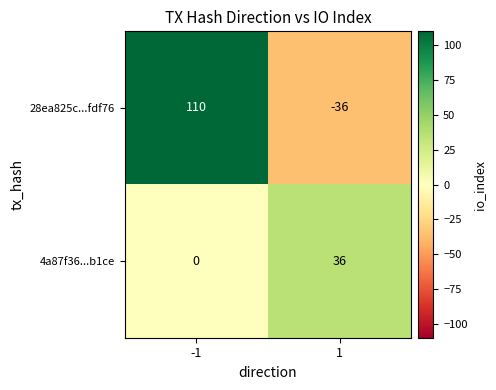

Reading right to left, list all the values displayed in this chart.

28ea825c...fdf76: 1=-36	-1=110
4a87f36...b1ce: 1=36	-1=0